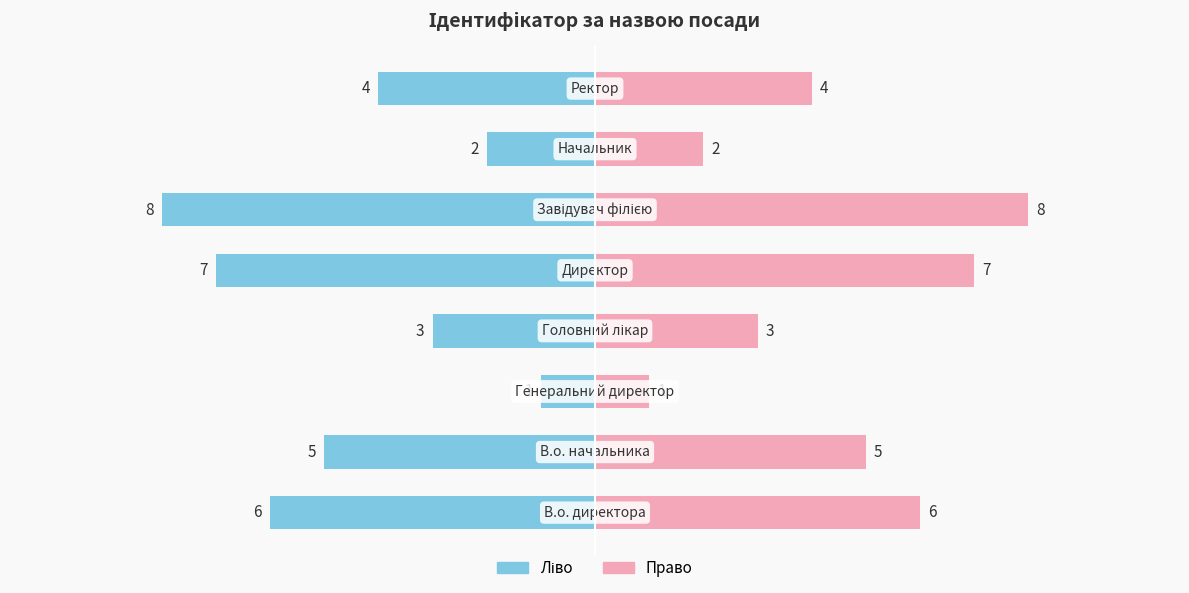

How many values in the Ідентифікатор (ліво) series exceed -4?

3